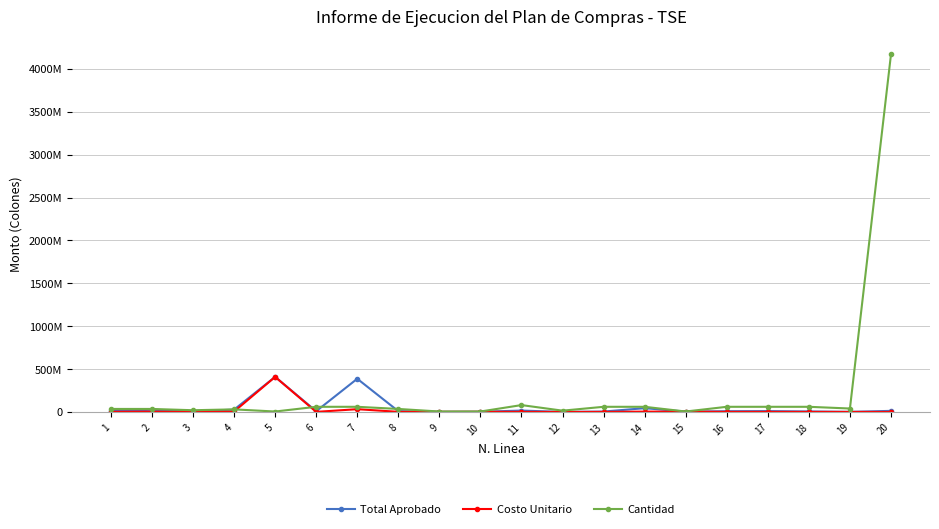

What is the total value across all series at 7?

479250000.0